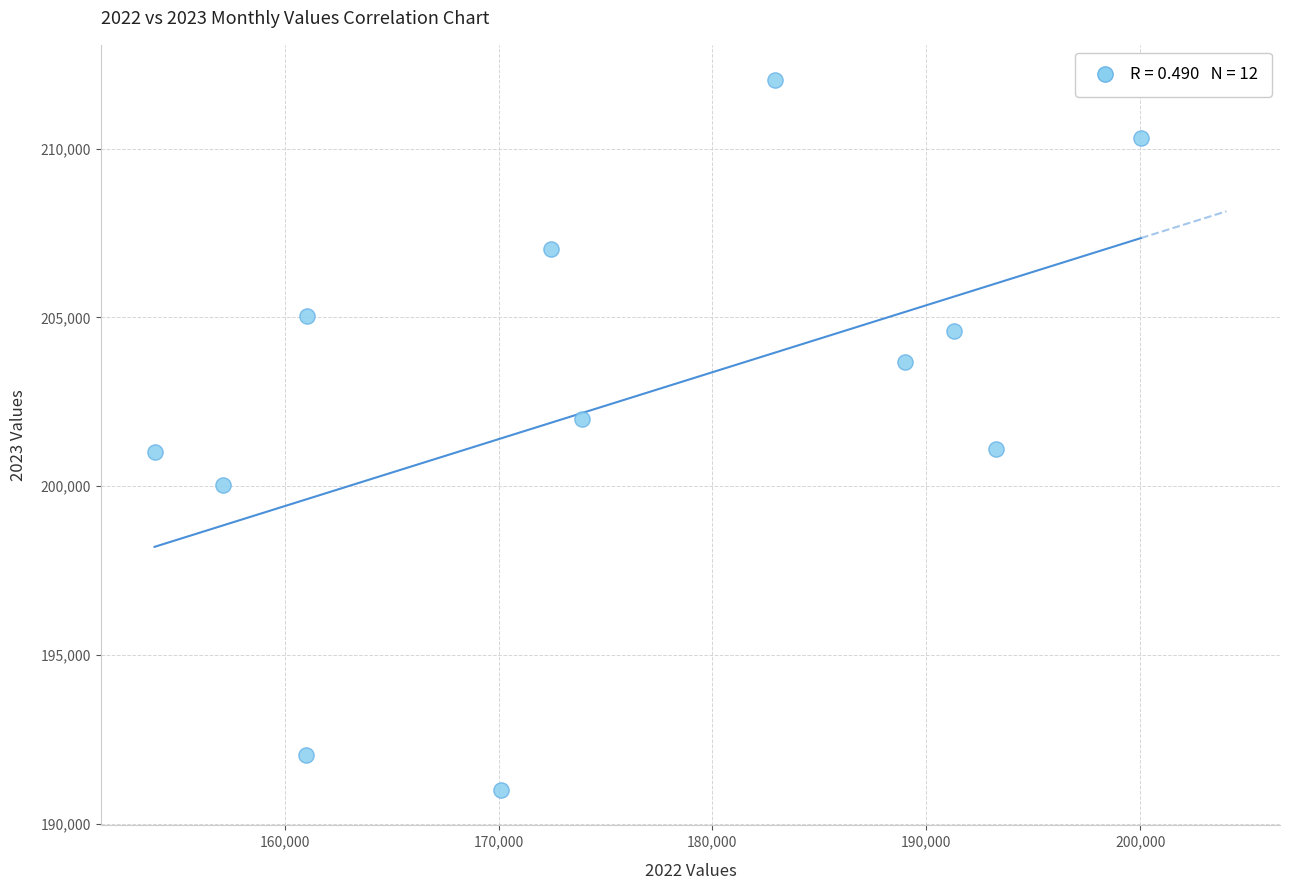

What is the average X value?

175508